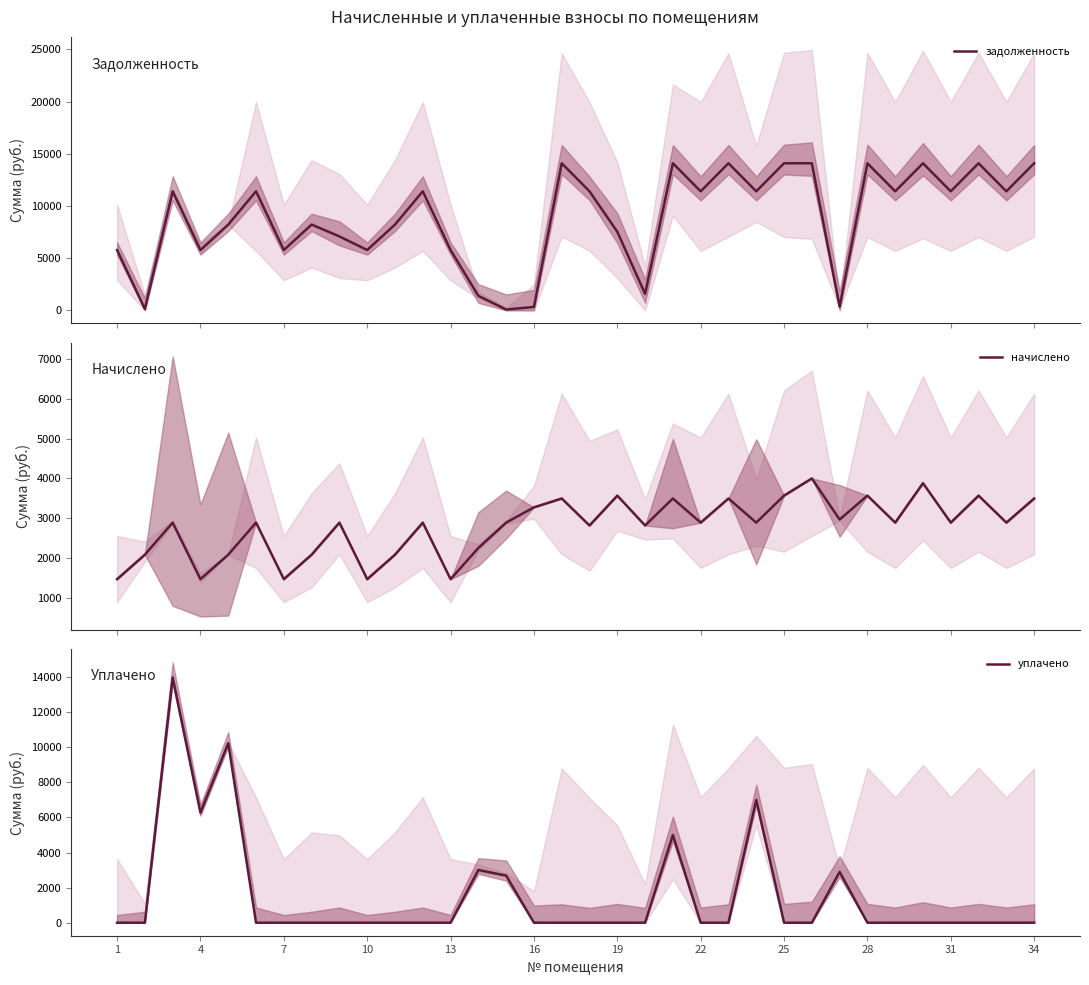

Which category has the lowest value in the начислено series?

1